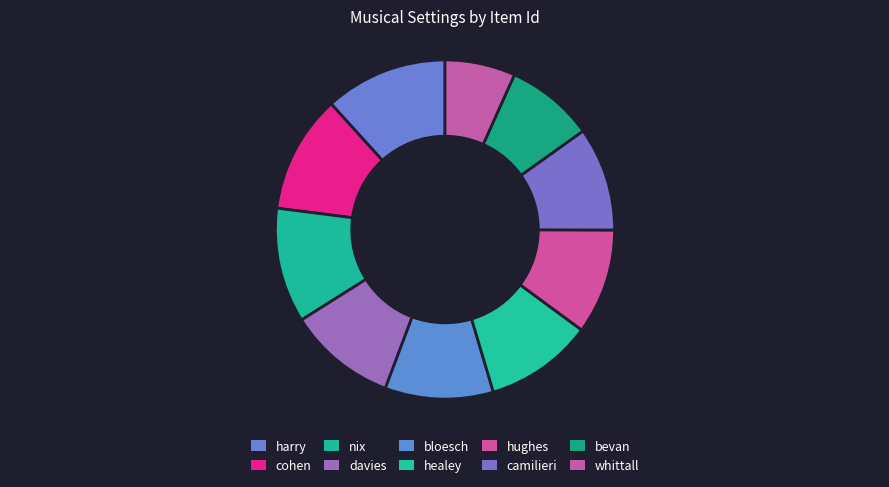

How many segments does this pie chart have?

10